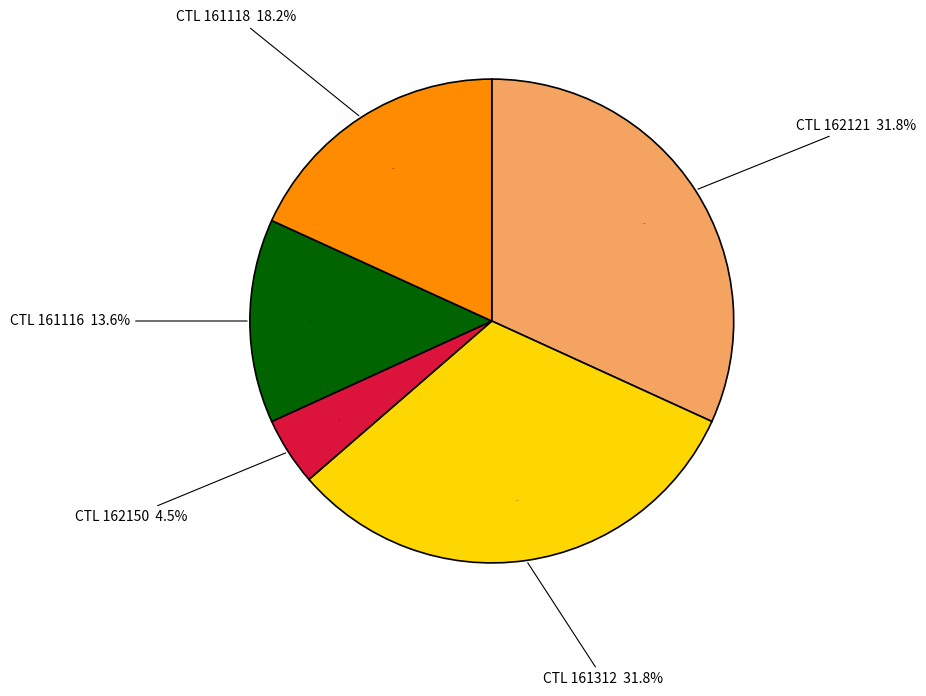

What is the largest slice in the pie chart?

162121